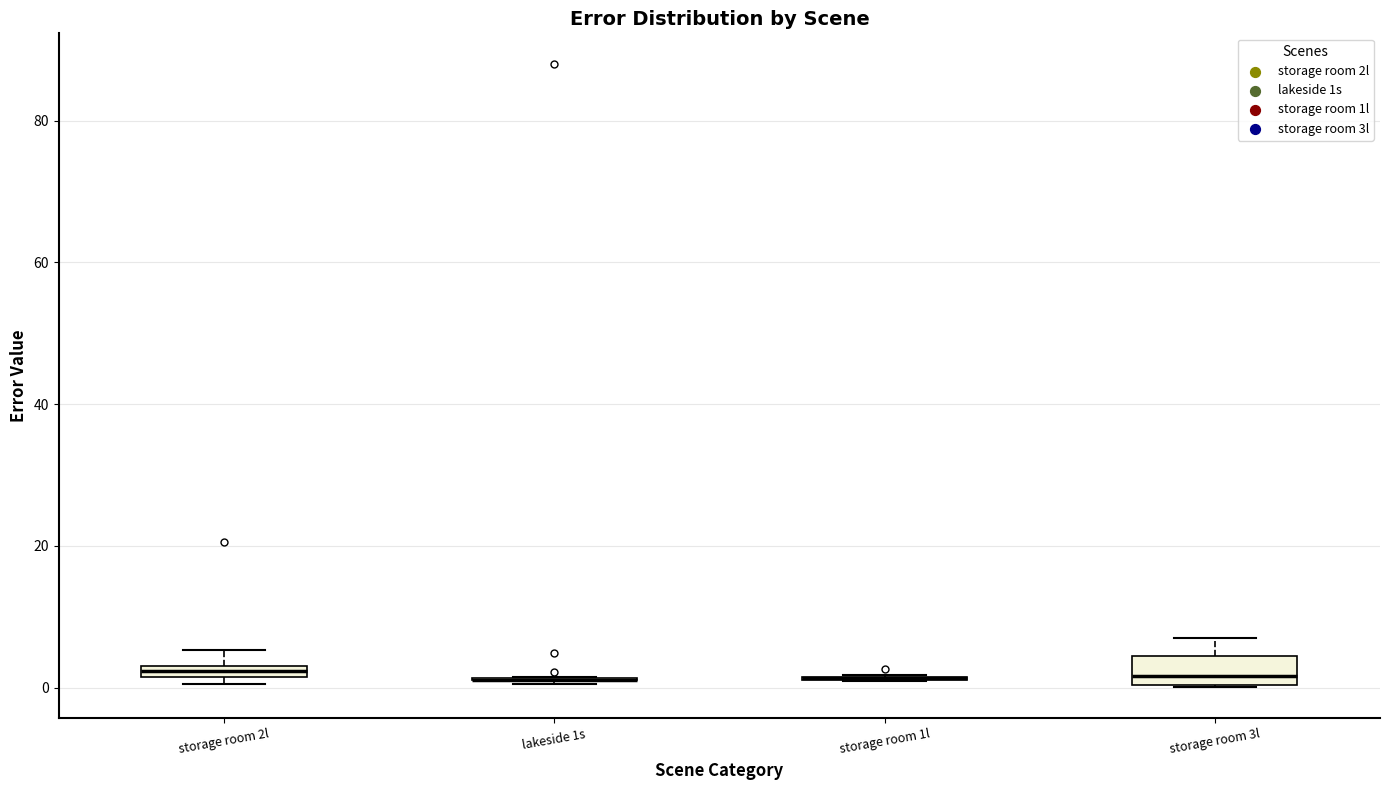

Where is the upper edge of the box for storage room 2l on the y-axis? The values are not printed on the chart, so give them approximately, as read against the axis.

4